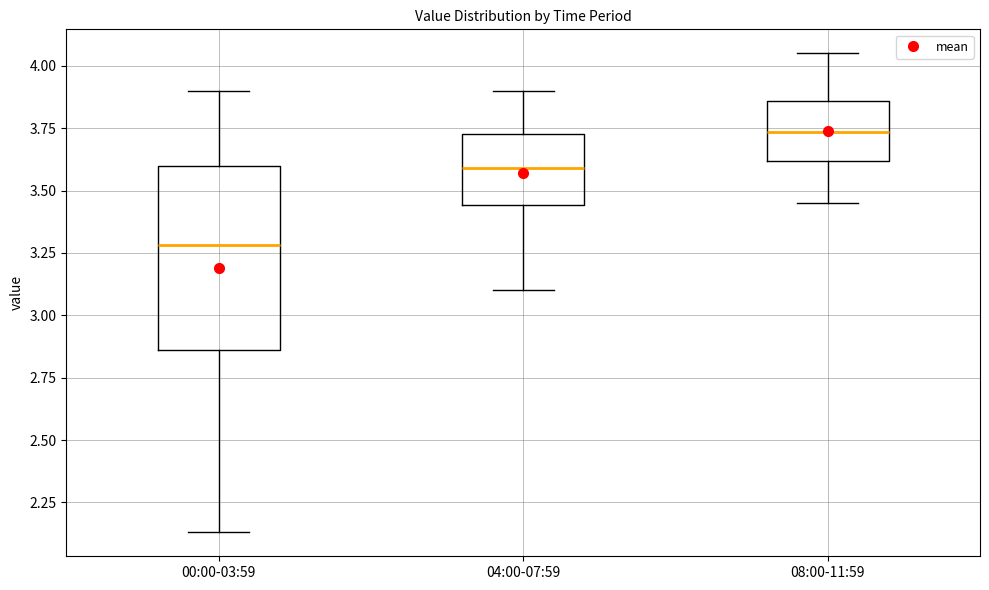

Which box has the lowest median line?

00:00-03:59